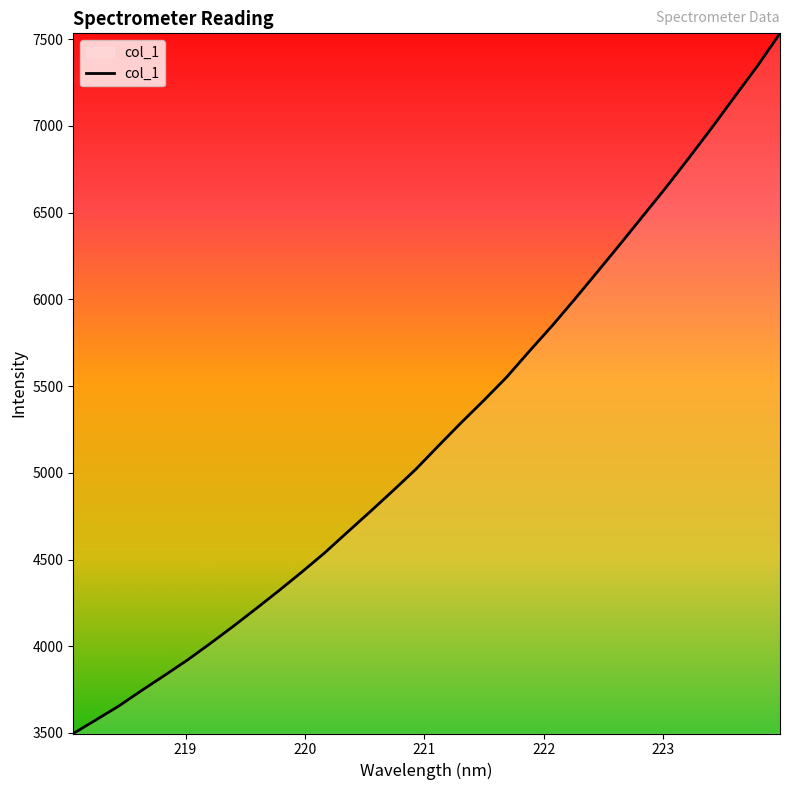

What is the smallest value displayed?

3497.1